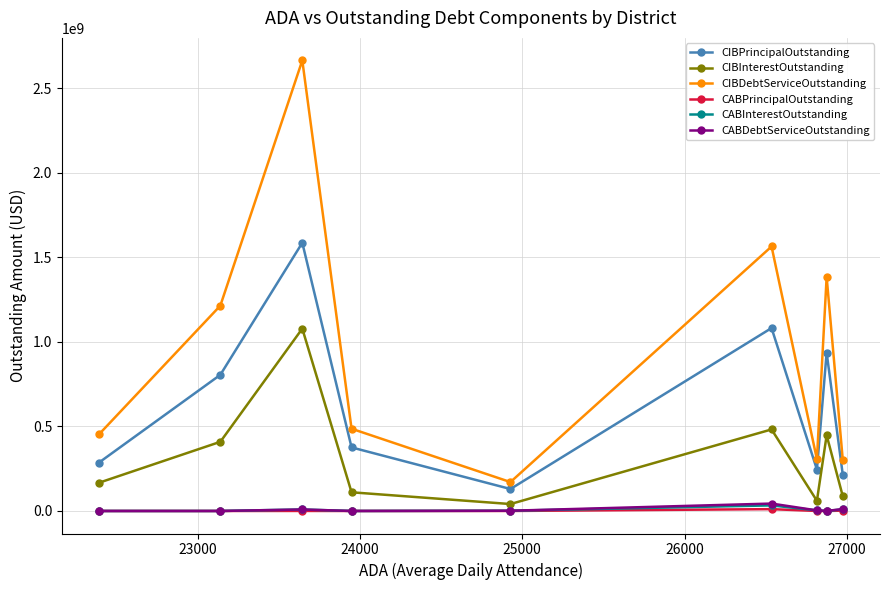

Which series has the largest total across all categories?

CIBDebtServiceOutstanding